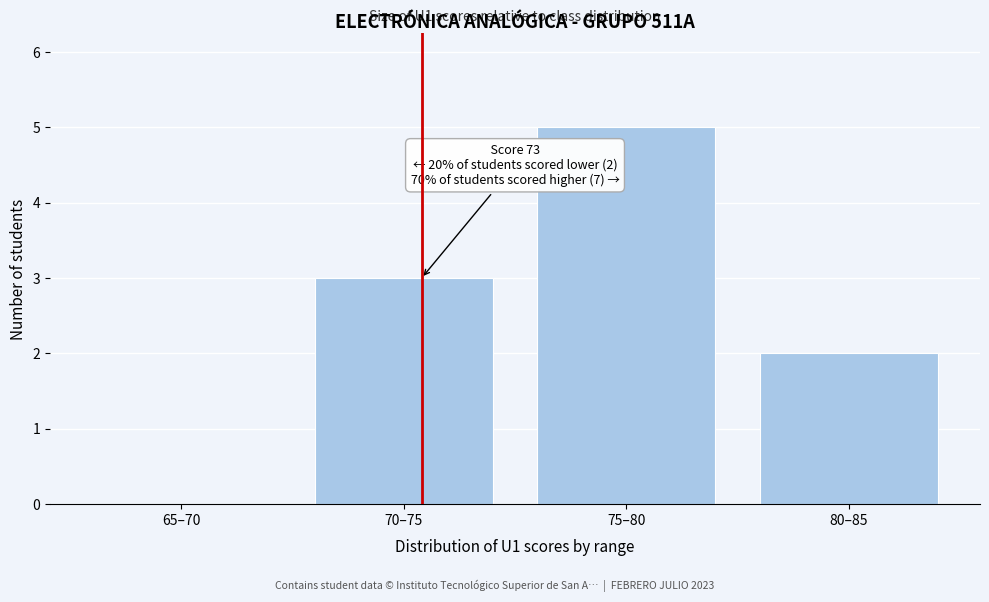

Reading right to left, extract all data points from this chart.

80–85=2	75–80=5	70–75=3	65–70=0